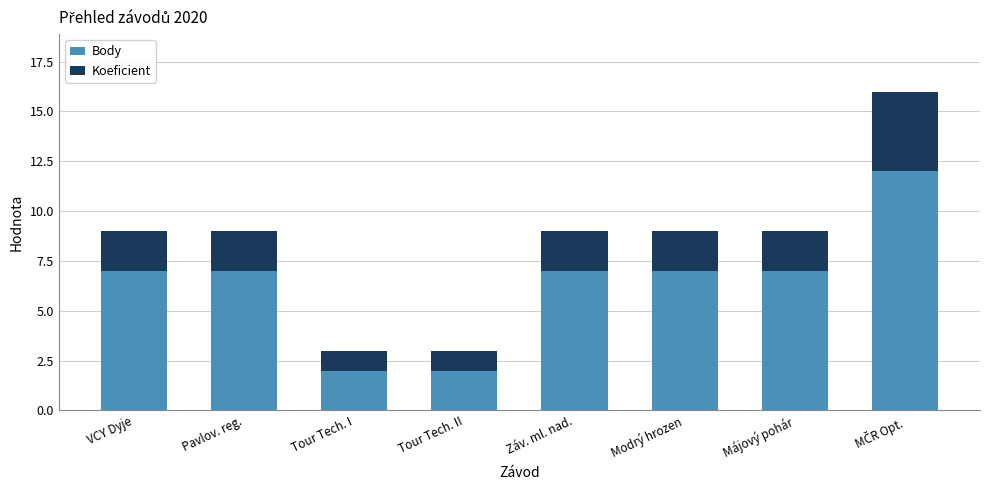

How many categories are shown in the chart?

8